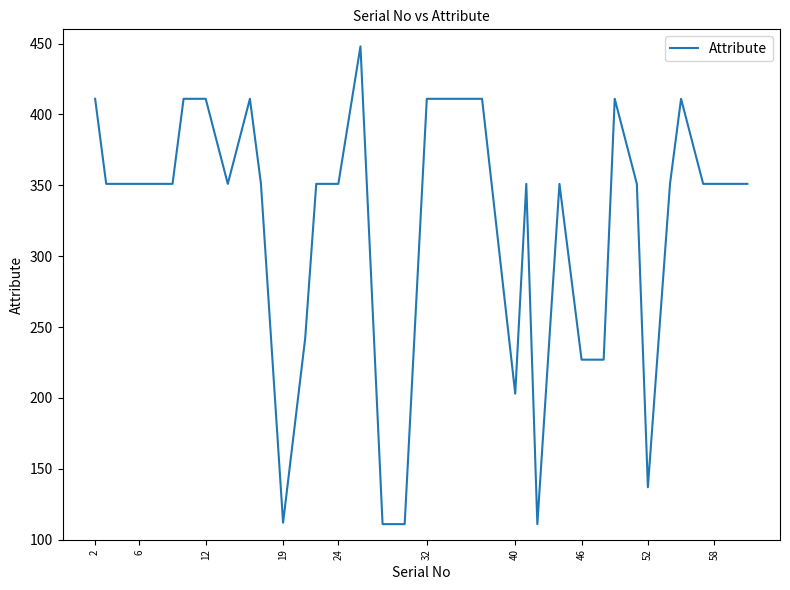

What is the difference between the maximum and minimum values?

337